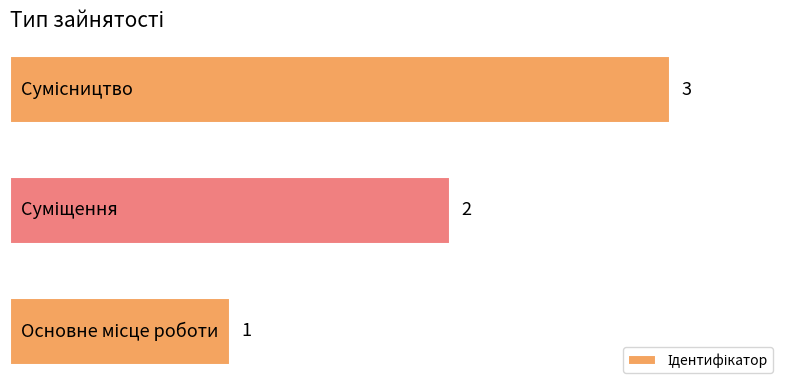

Count the values in the range 1 to 3.

3